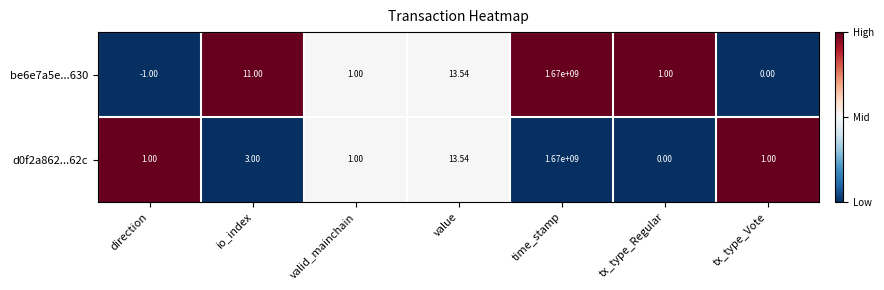

At which label does d0f2a862...62c reach its peak?

time_stamp